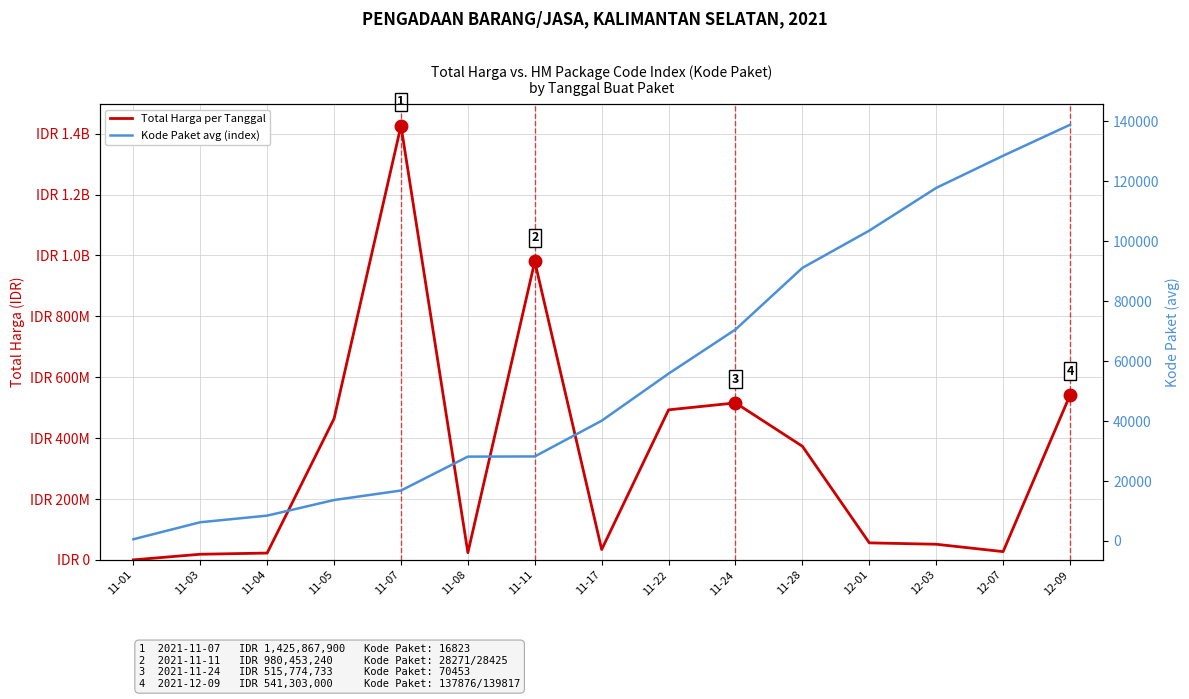

What is the sum of all Total Harga per Tanggal values?

5029015756.8